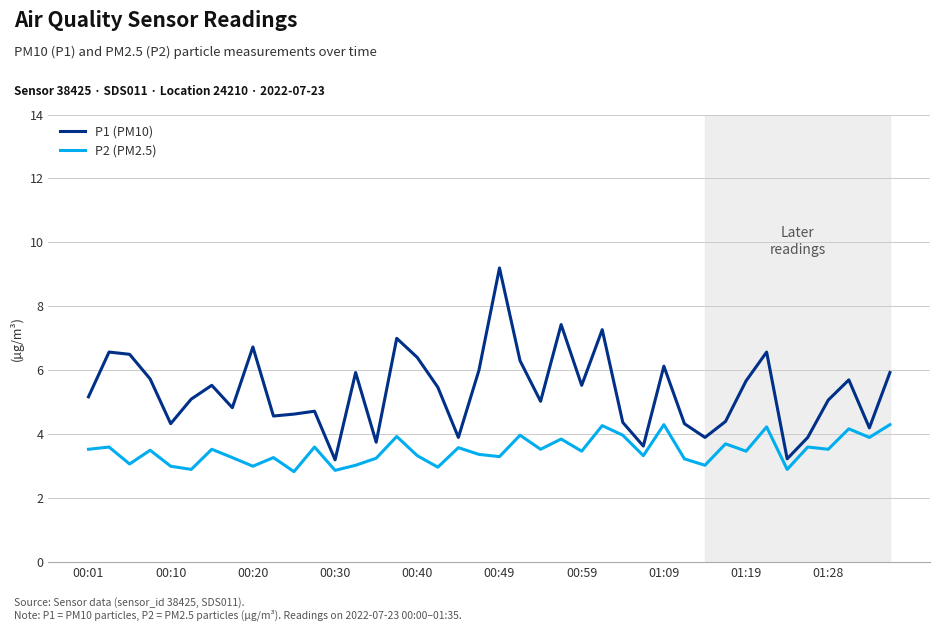

Which series has the widest spread of values?

P1 (PM10)